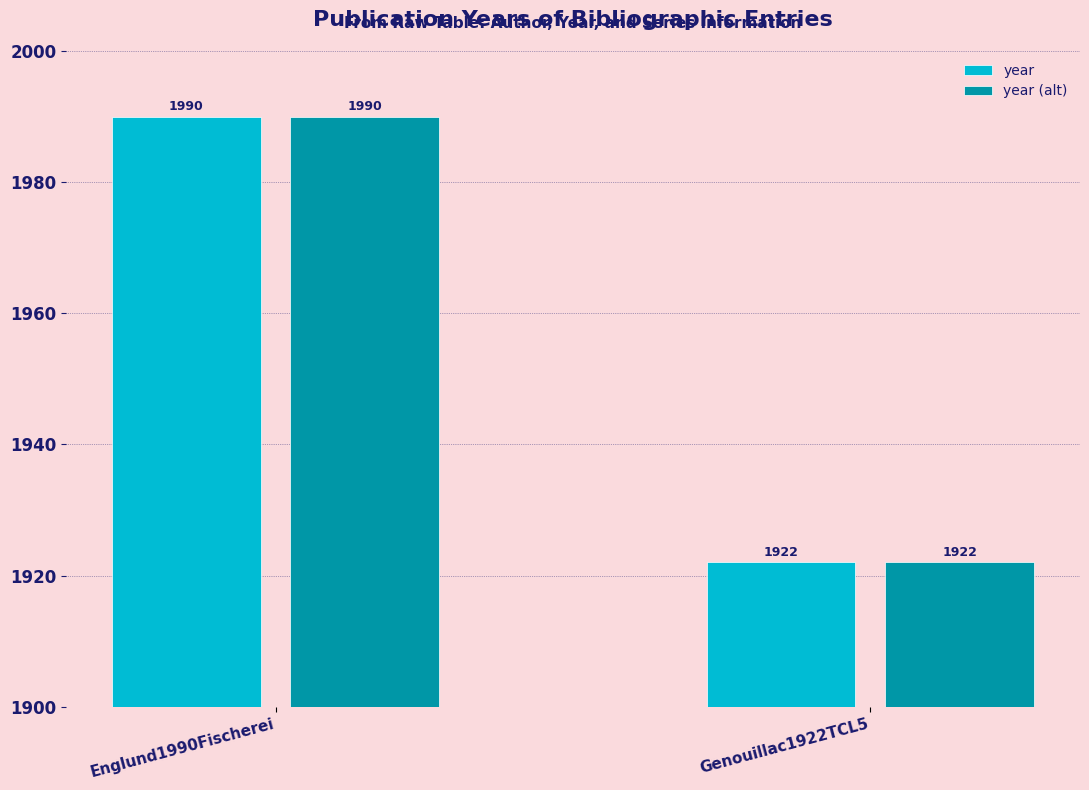

Read the year value at Englund1990Fischerei, to the nearest 5.

1990